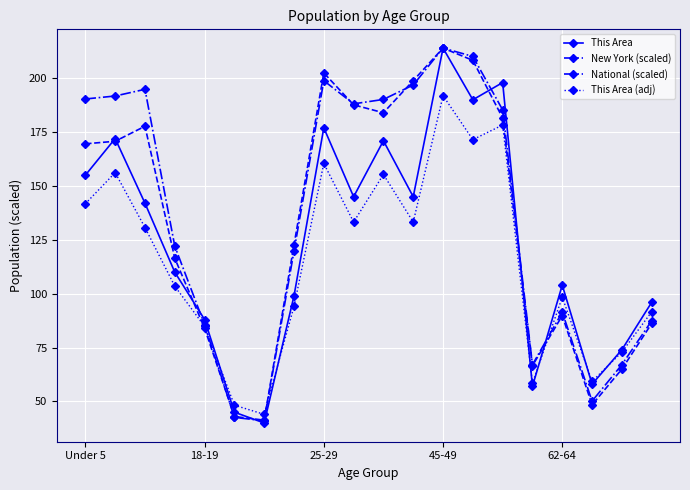

What is the value of the This Area (adj) point at the 4th from the left?

103.5